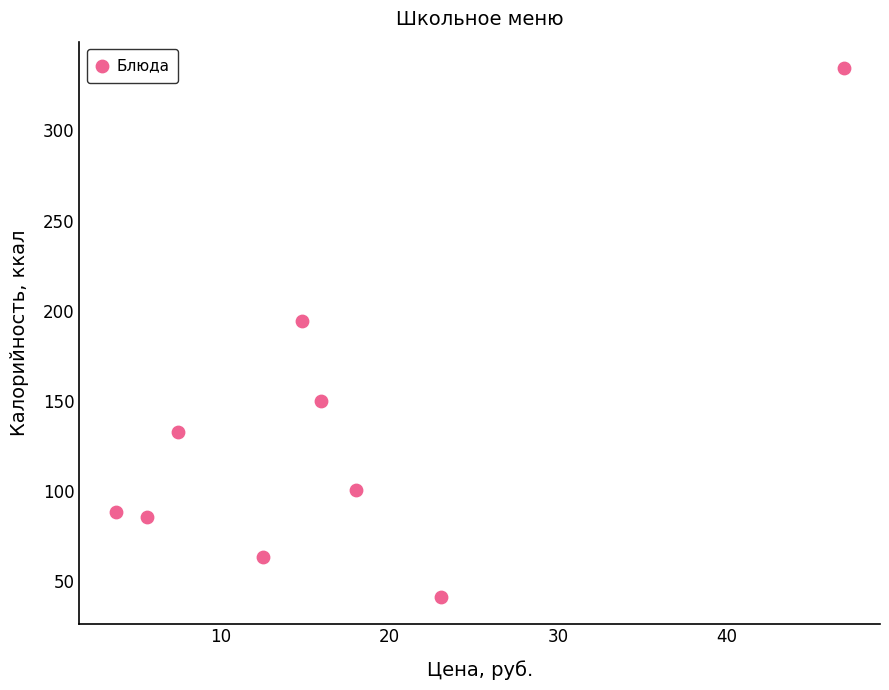

What is the range of Y values (max minus min)?

293.6